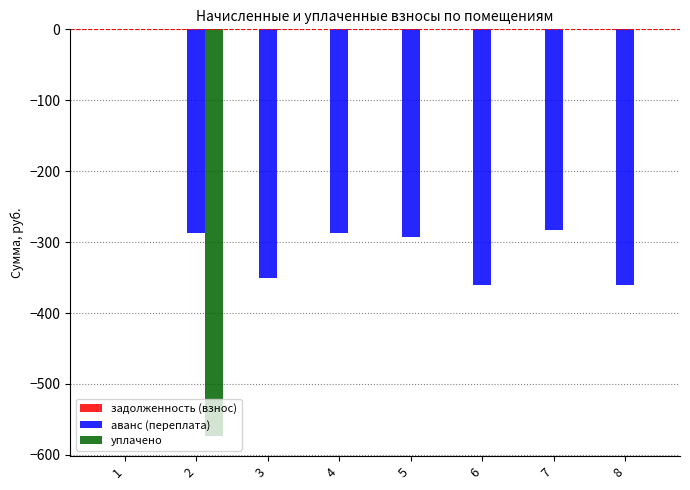

How many groups of bars are there?

8